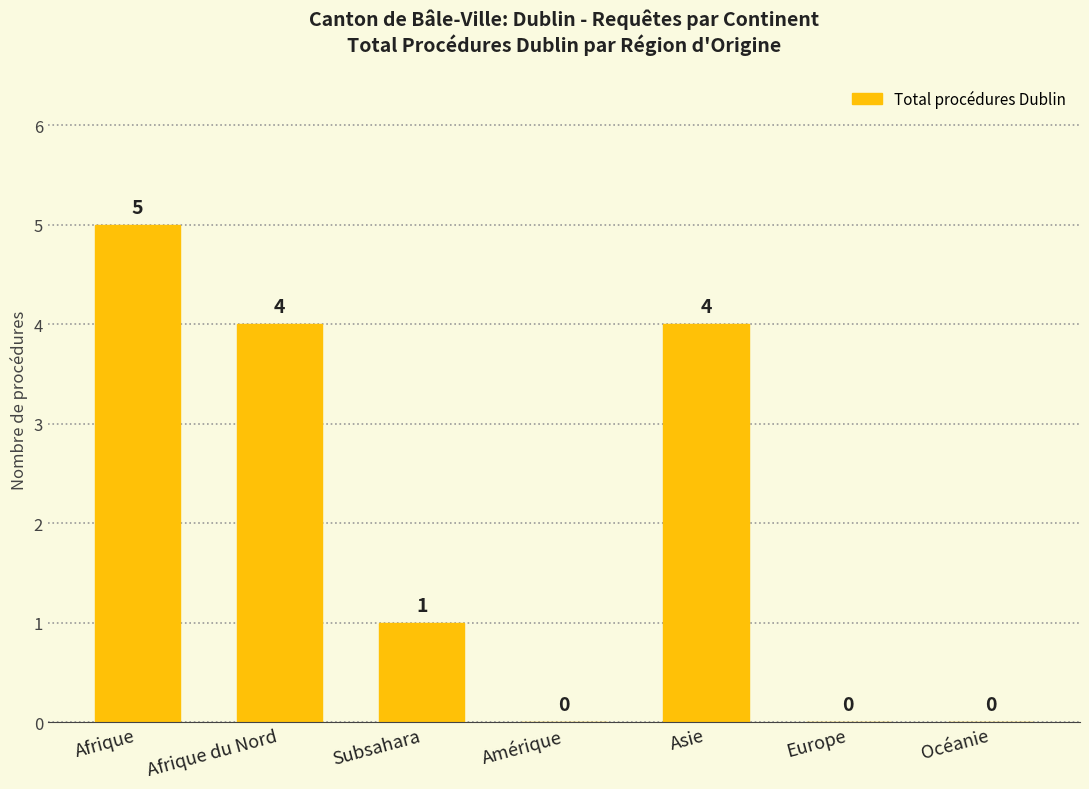

How many values are between 0 and 4?

6